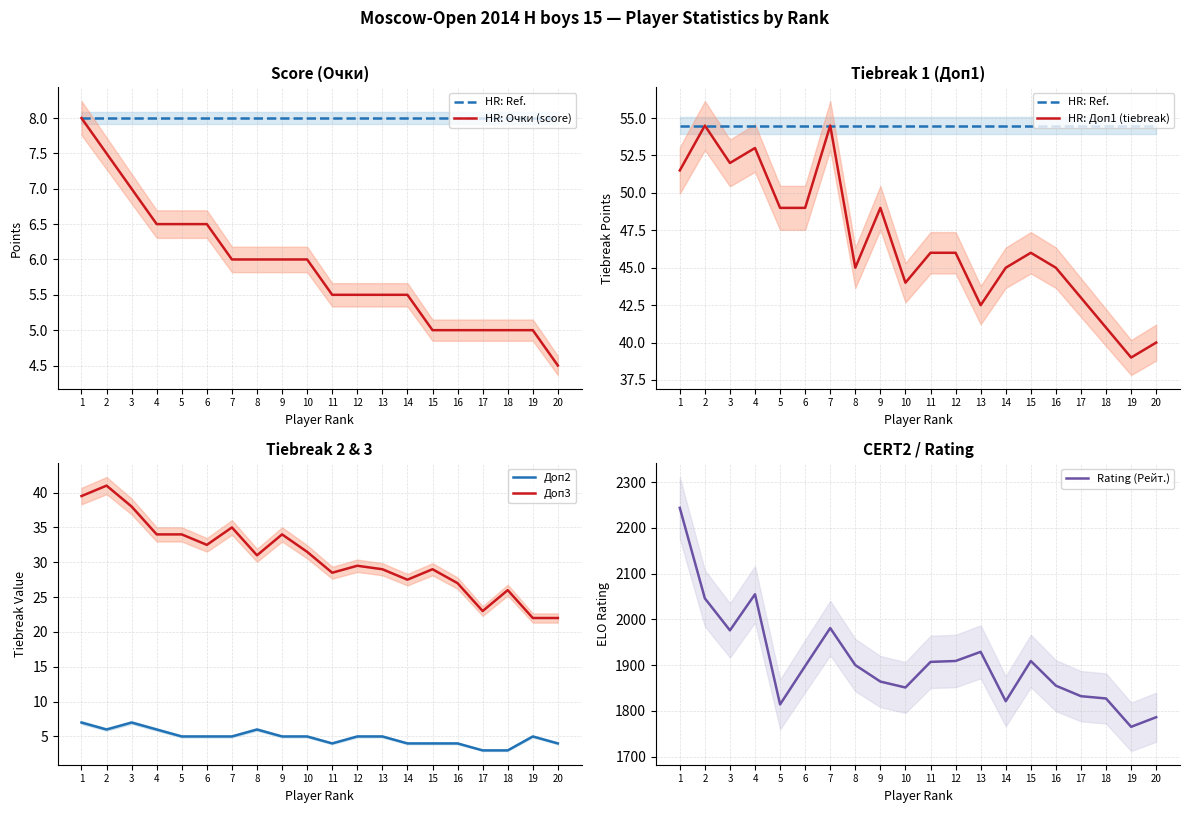

What is the sum of all Доп2 values?

98.0